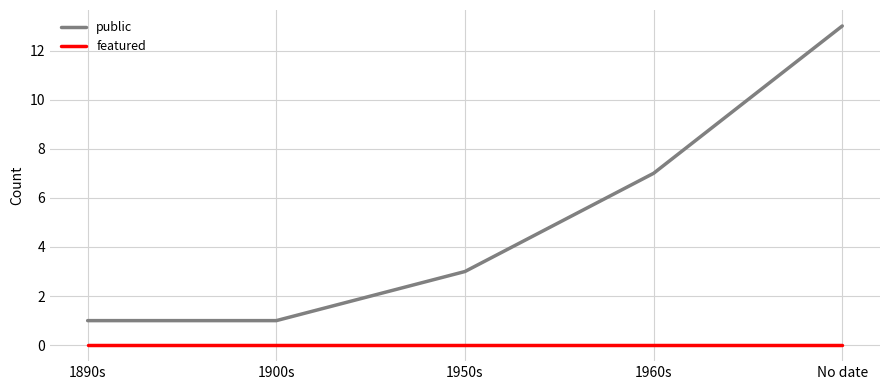

At 1890s, list the series in order from largest to smallest.

public, featured